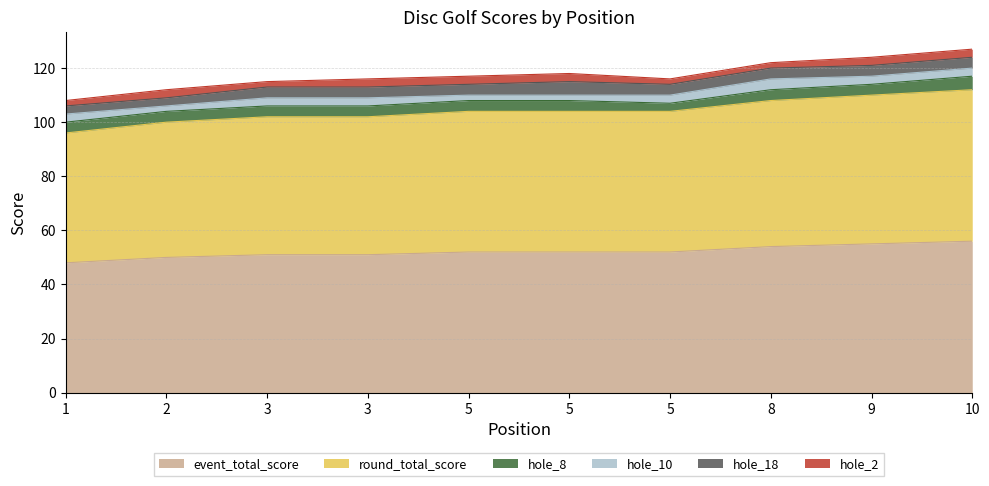

Is it true that hole_2 equals 4 at 3?

False